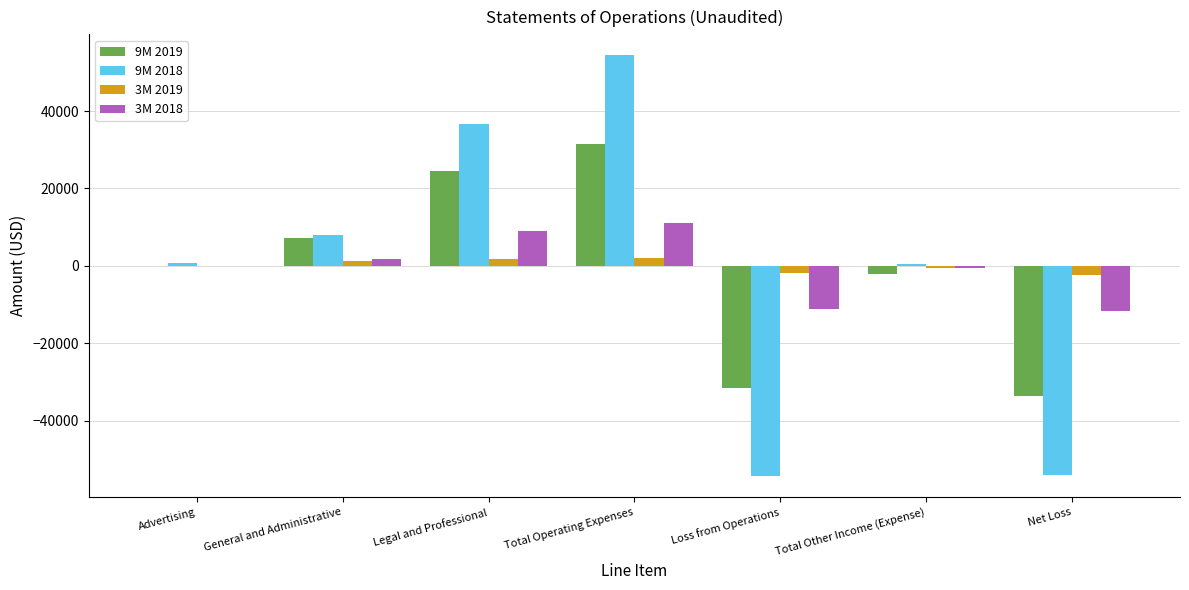

Count the number of categories in the chart.

7